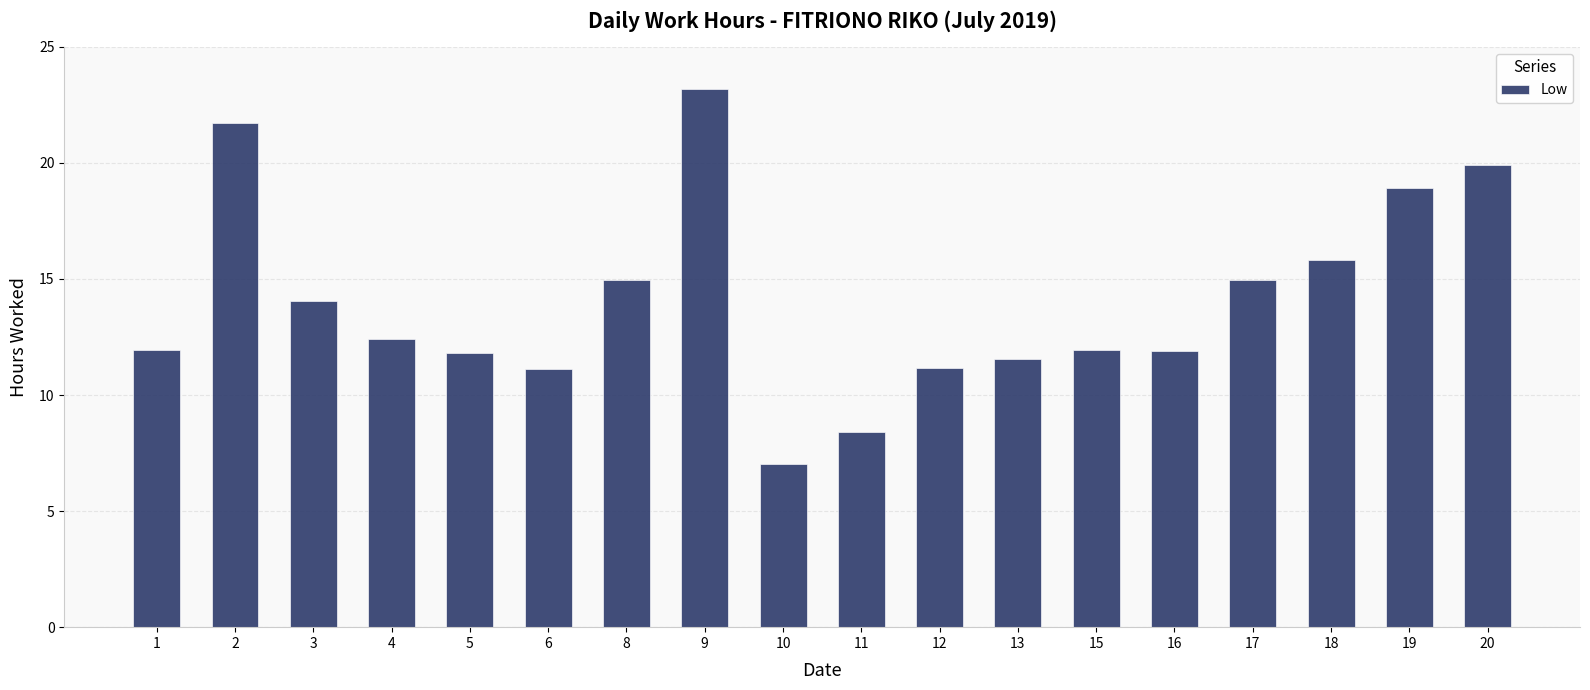

What is the difference between the second highest and minimum values?

14.7